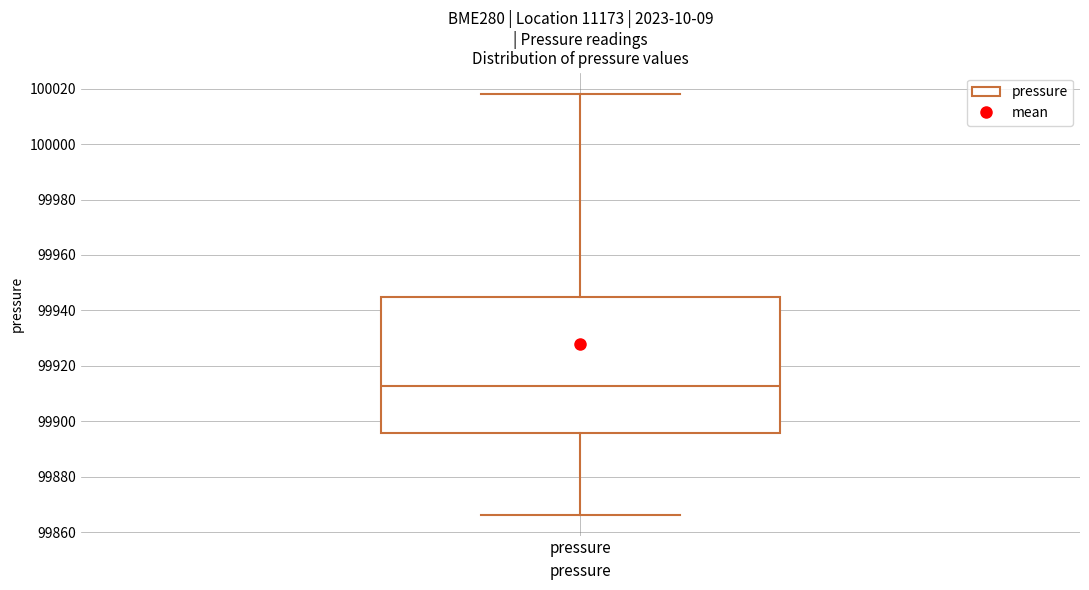

Where is the lower edge of the box for pressure on the y-axis? The values are not printed on the chart, so give them approximately, as read against the axis.

99896